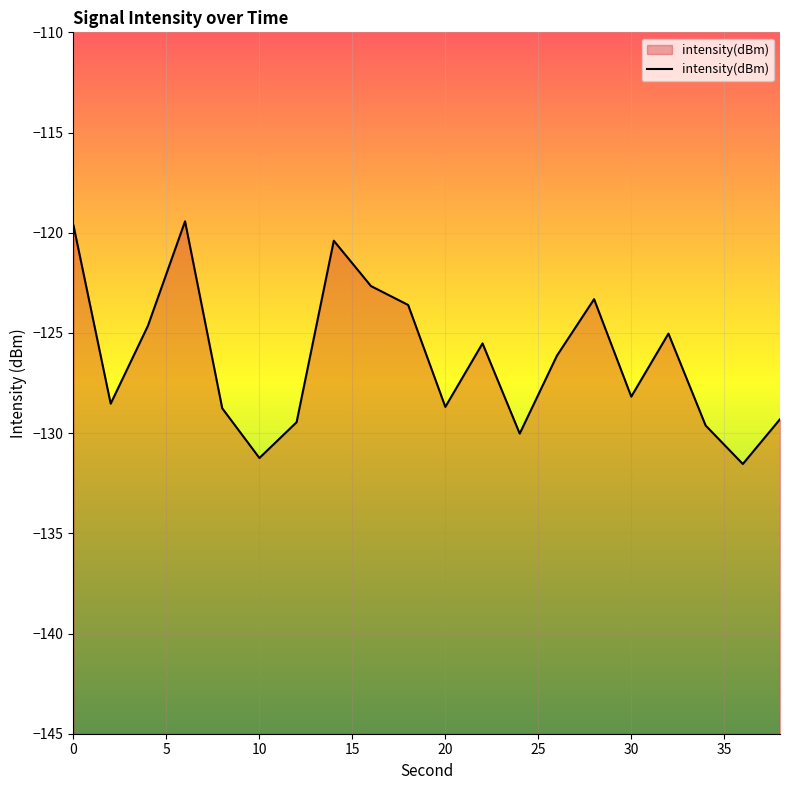

Is it true that the value at 24 is -189.9?

False